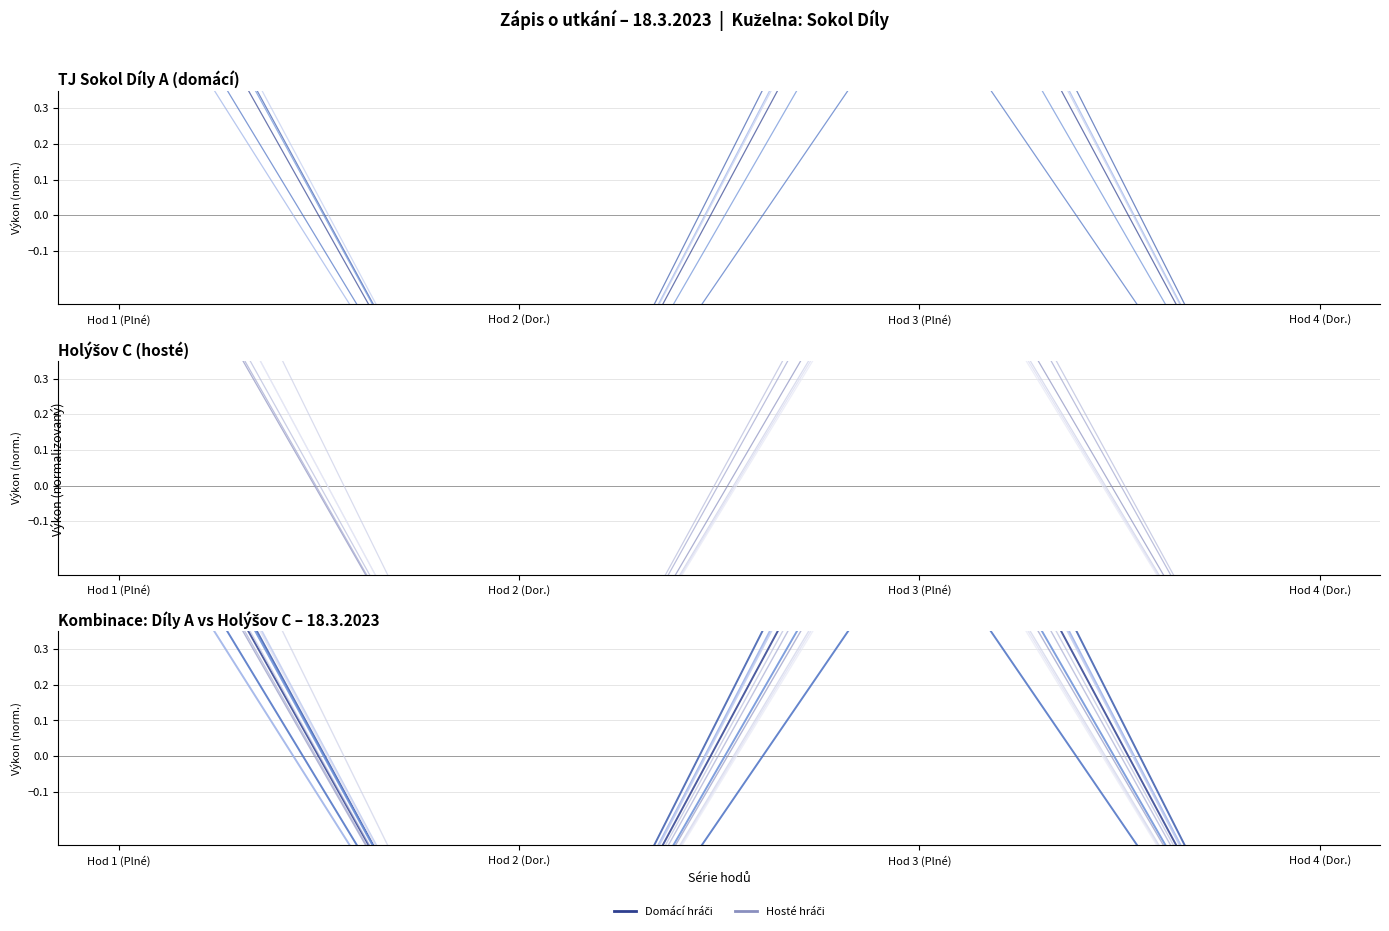

What is the value of the Pittr Lukáš - Series 1 point at the 2nd from the left?

-1.0